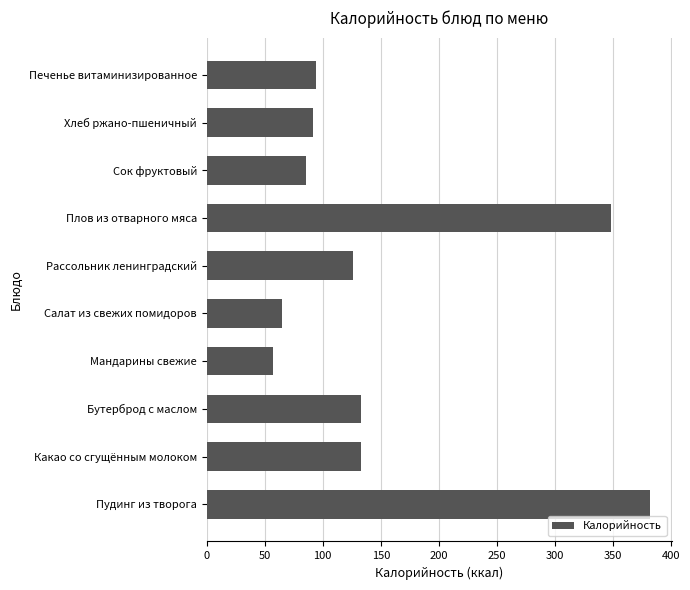

The value at Печенье витаминизированное is 93.8. True or false?

True